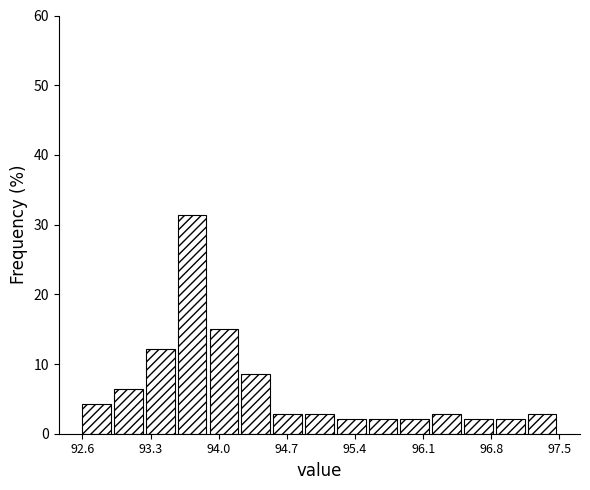

Around what value on the x-axis is the tallest bar? Give the approximate position of its centre, as read against the axis.

93.7